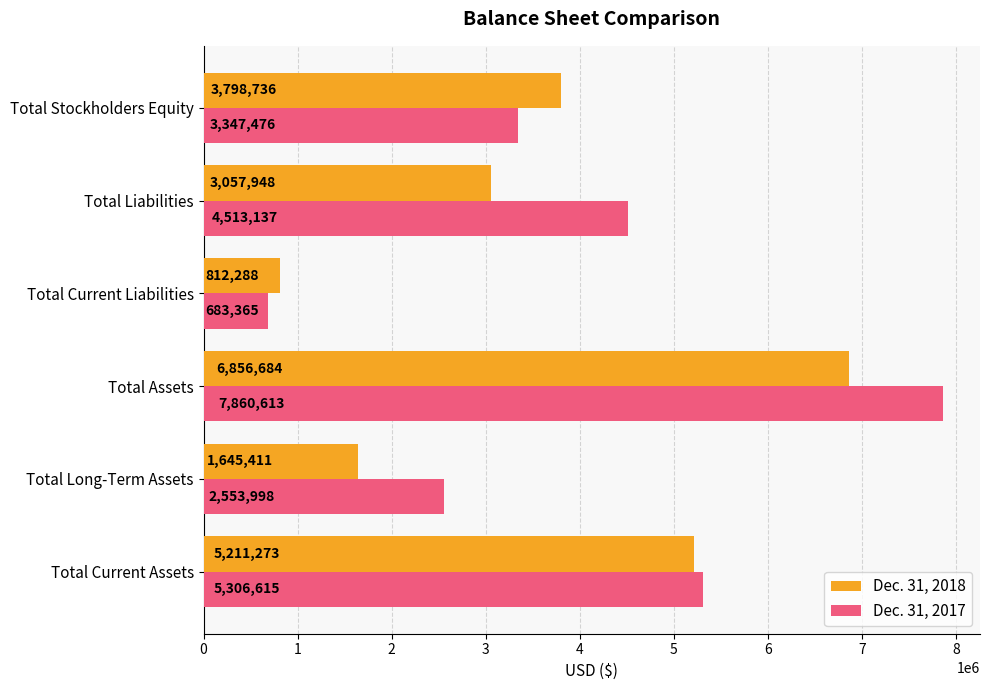

List the series in order of their peak value, lowest first.

Dec. 31, 2018, Dec. 31, 2017